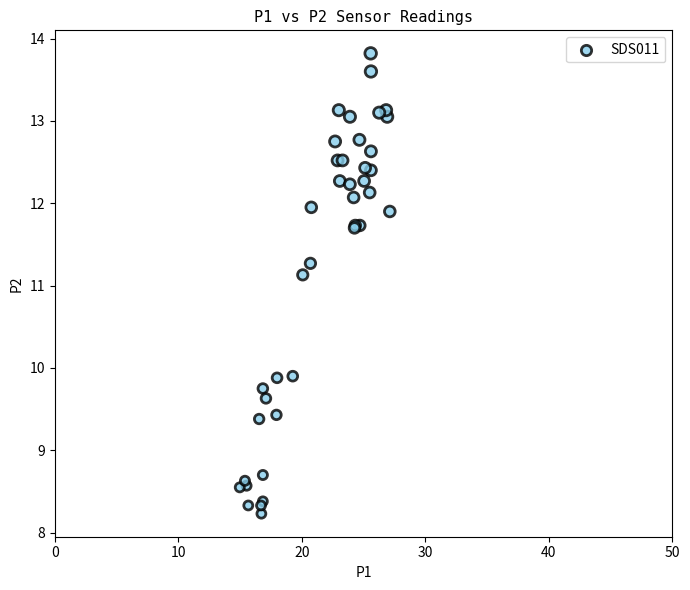

What Y value in the scatter plot is closest to 11?

11.1